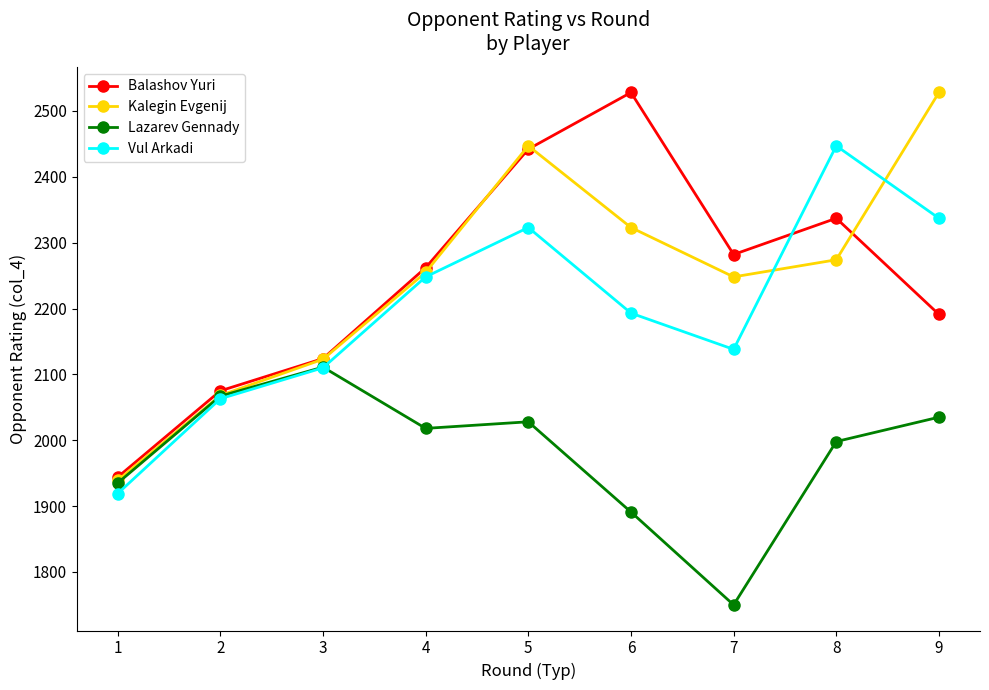

What is the difference between the highest and lowest values at 5?

419